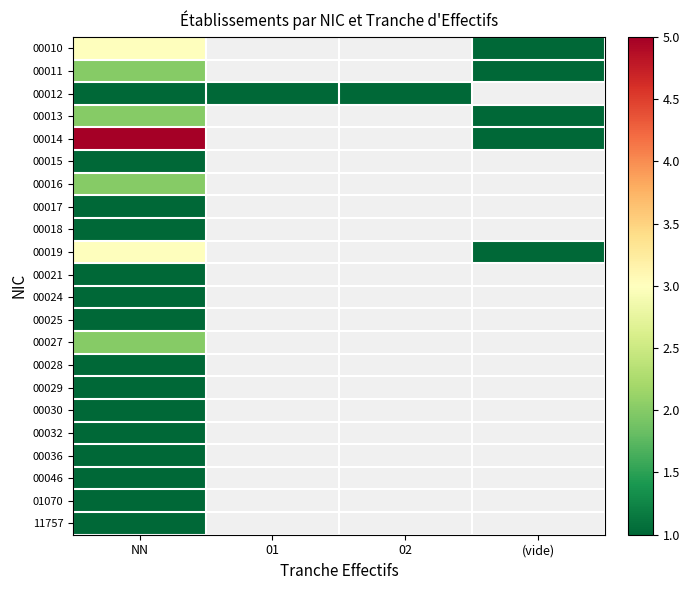

How many values in 00015 are above zero?

1